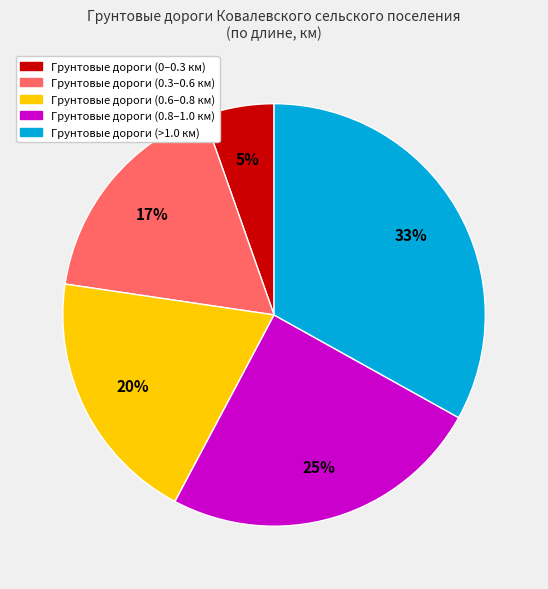

Is there a majority slice in this chart?

No